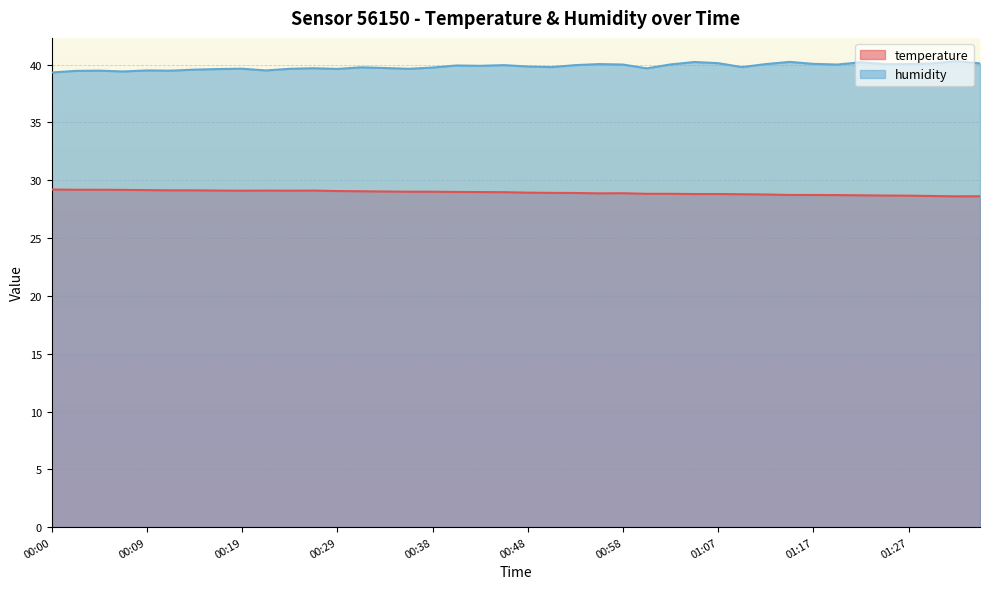

True or false: temperature and humidity cross at least once.

False